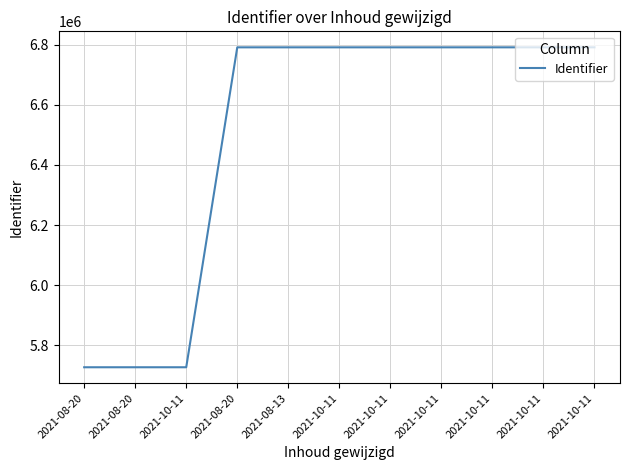

True or false: there are more than 2 points higher than both neighbors.

False